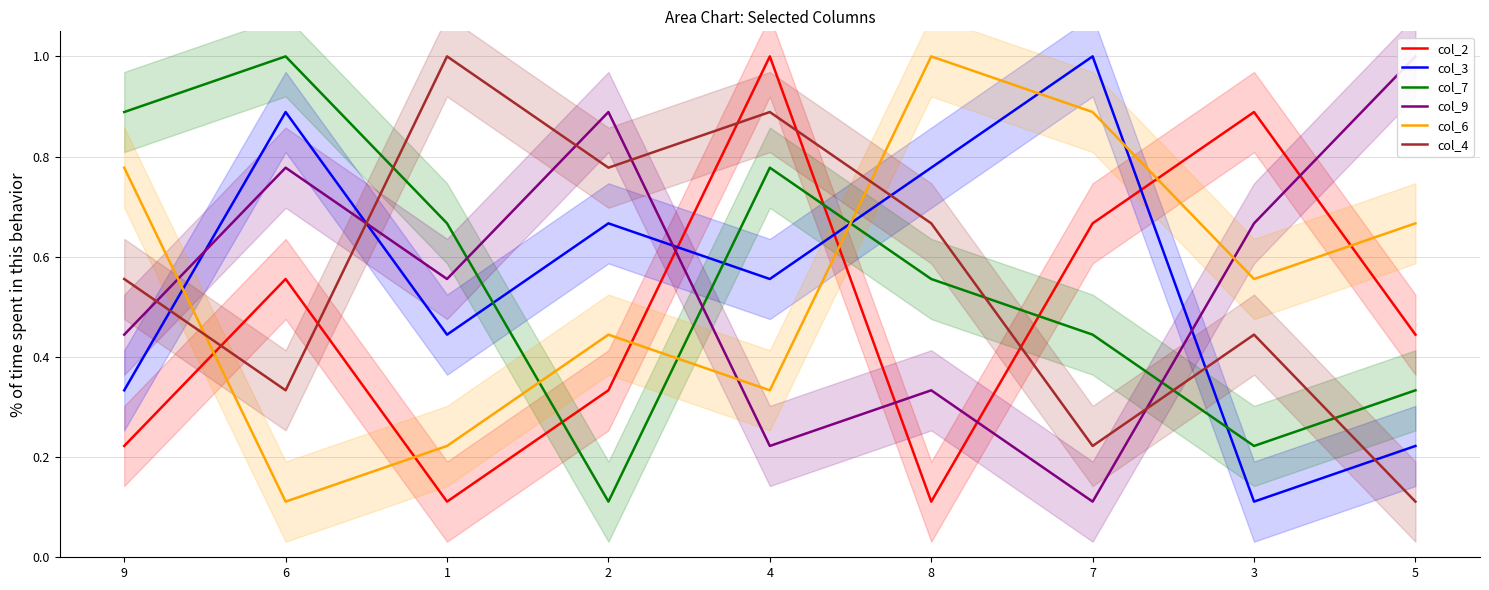

The col_4 series shows 0.6 at 9. True or false?

True